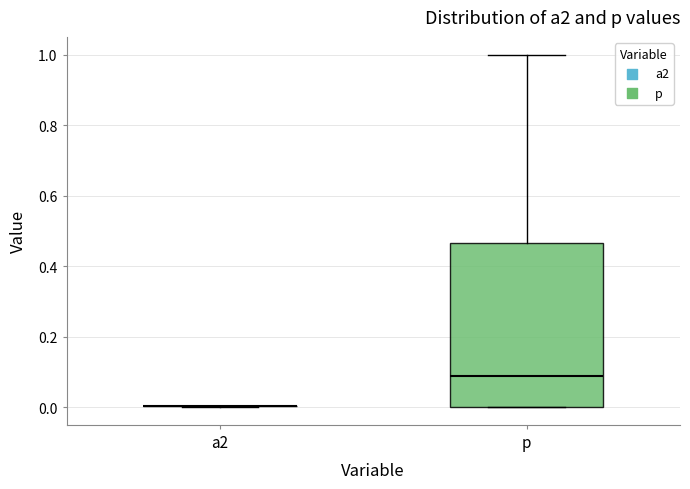

Reading left to right, read every box against the y-axis: the position of its median line, the range the box covers, and the ends of its whiskers. The values are not printed on the chart, so give them approximately, as read against the axis.

a2: box collapsed to a line at 0.00, whiskers 0.00 to 0.00
p: median 0.08, box 0.00 to 0.46, whiskers 0.00 to 1.00